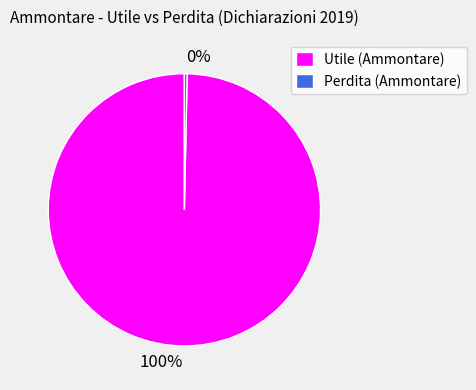

Is the sum of Perdita (Ammontare) and Utile (Ammontare) greater than half?

Yes